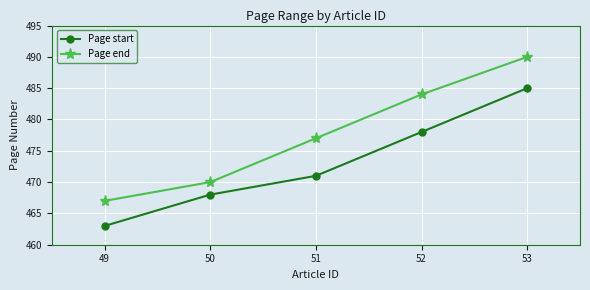

What is the sum of all Page start values?

2365